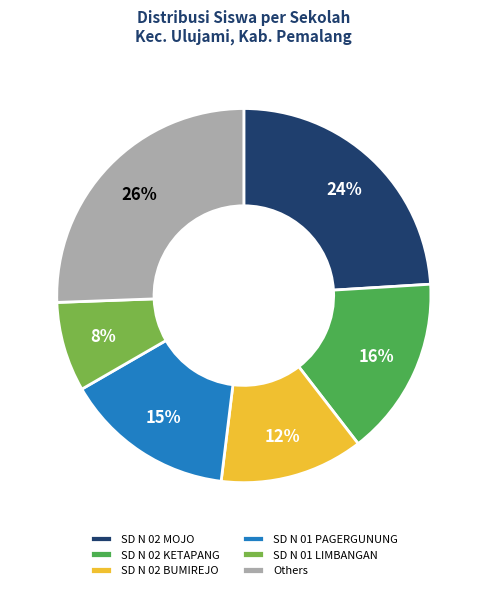

Which slice is the largest?

Others